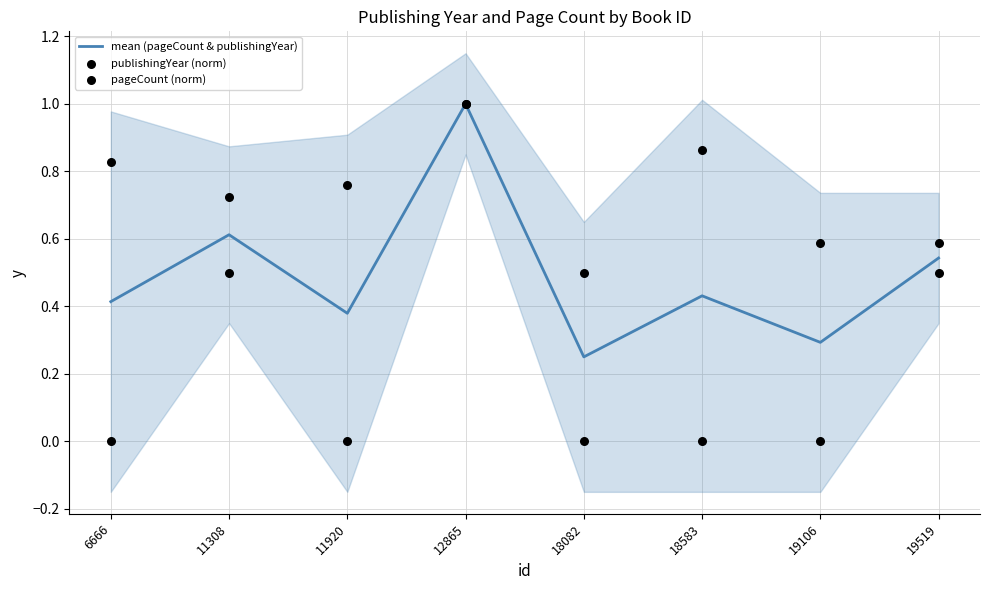

At which category is the sum across all series the highest?

12865